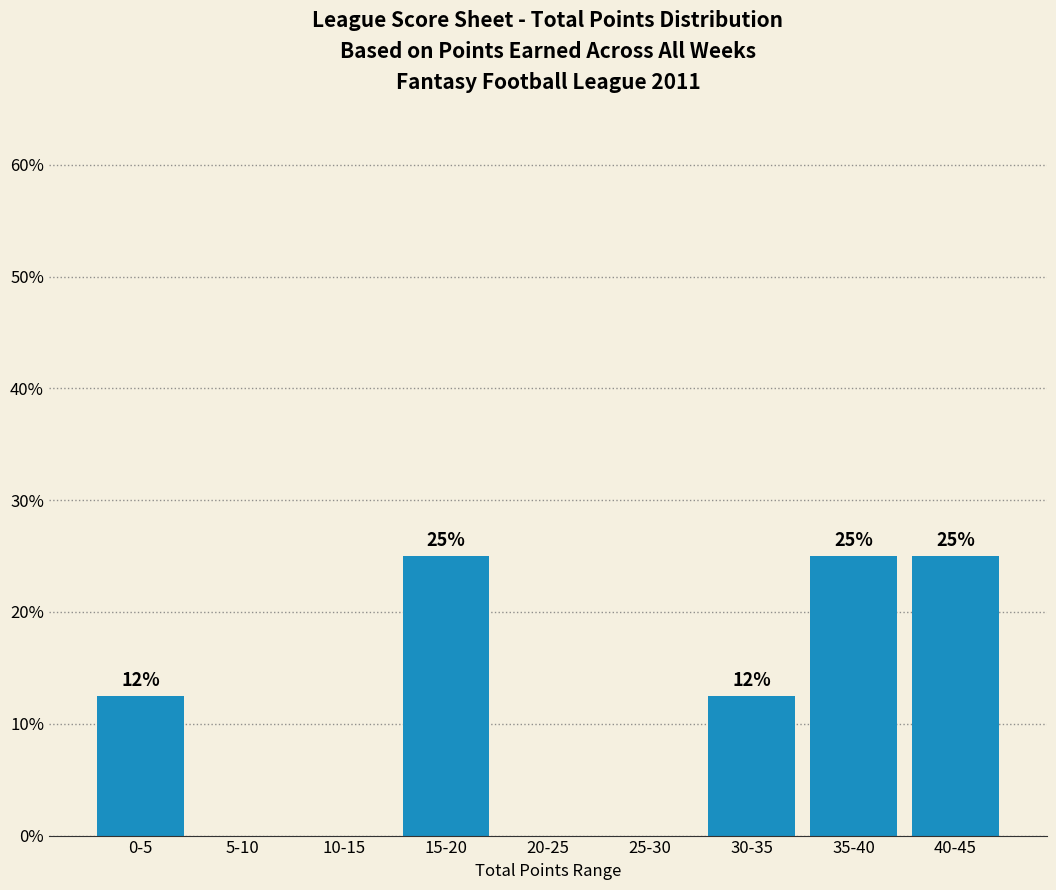

What is the sum of the values at 10-15 and 35-40?

25.0